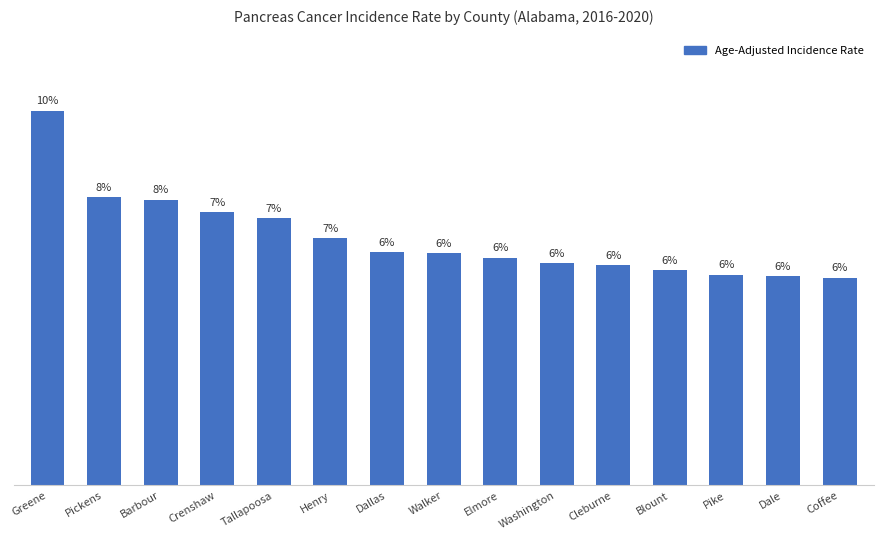

Are the bars grouped side by side (vs. stacked)?

No